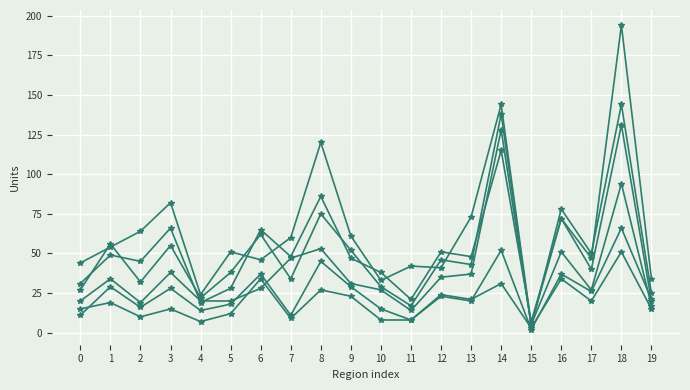

The value of High cost - bad at 0 is 11. True or false?

True